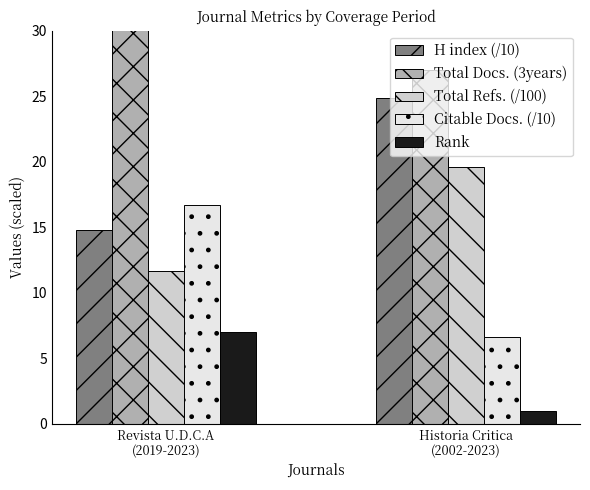

What are all the series names shown in the legend?

H index (/10), Total Docs. (3years), Total Refs. (/100), Citable Docs. (/10), Rank